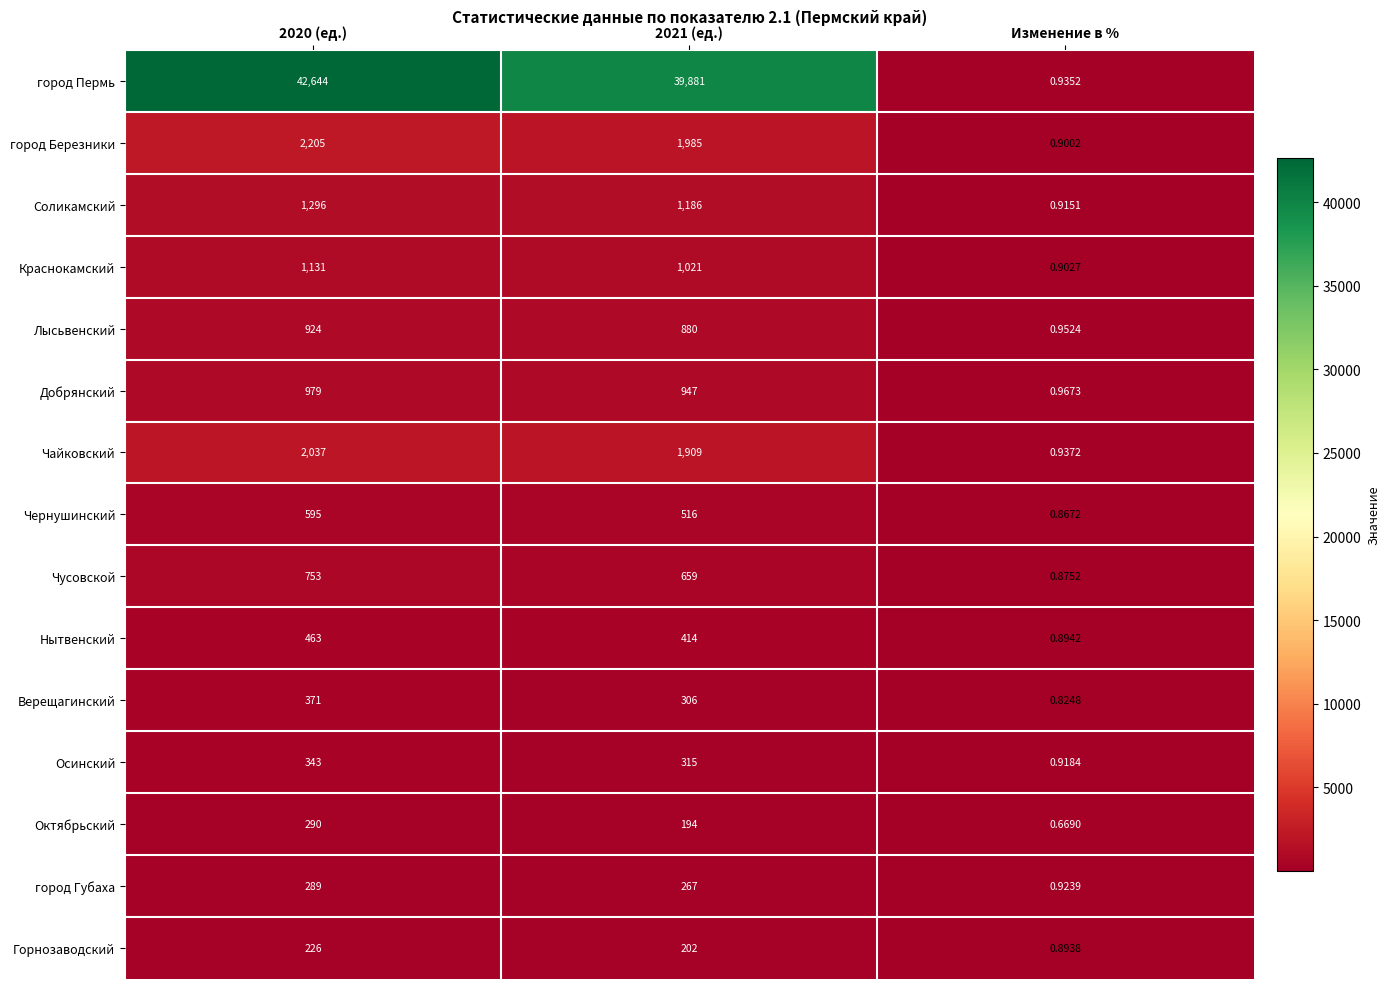

Which series has the largest range (max minus min)?

город Пермь